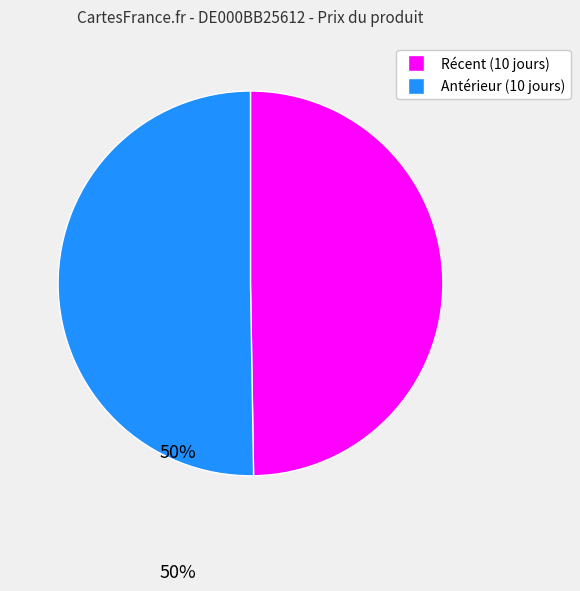

Count the number of slices in the pie.

2